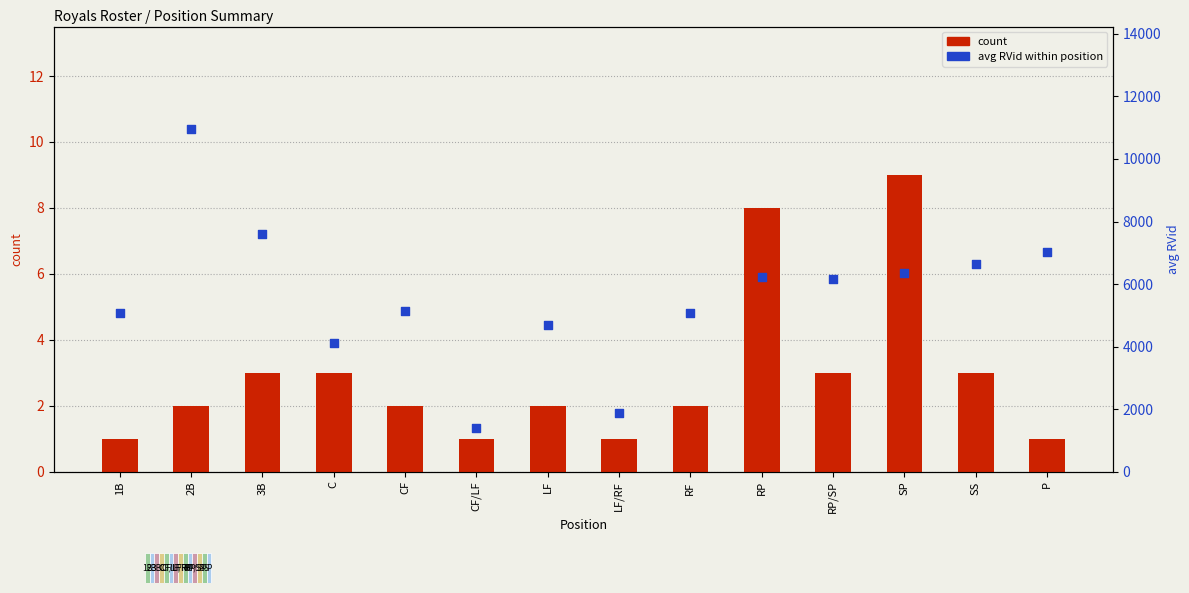

Is the value of avg RVid (percentile rank) at LF greater than the value of count at SS?

Yes